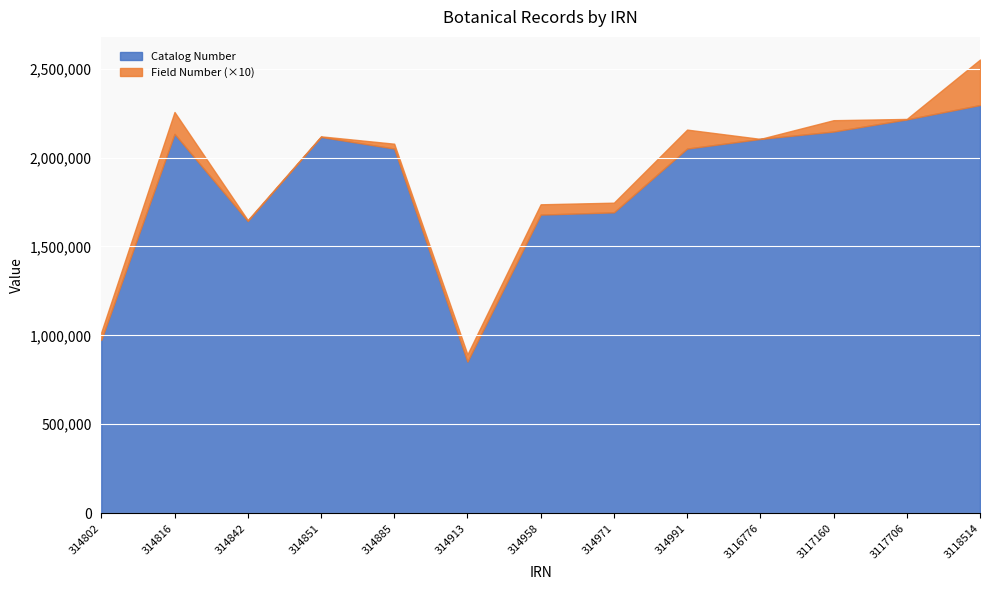

Is the value of IRN numeric at 3118514 greater than the value of Catalog Number at 3118514?

Yes